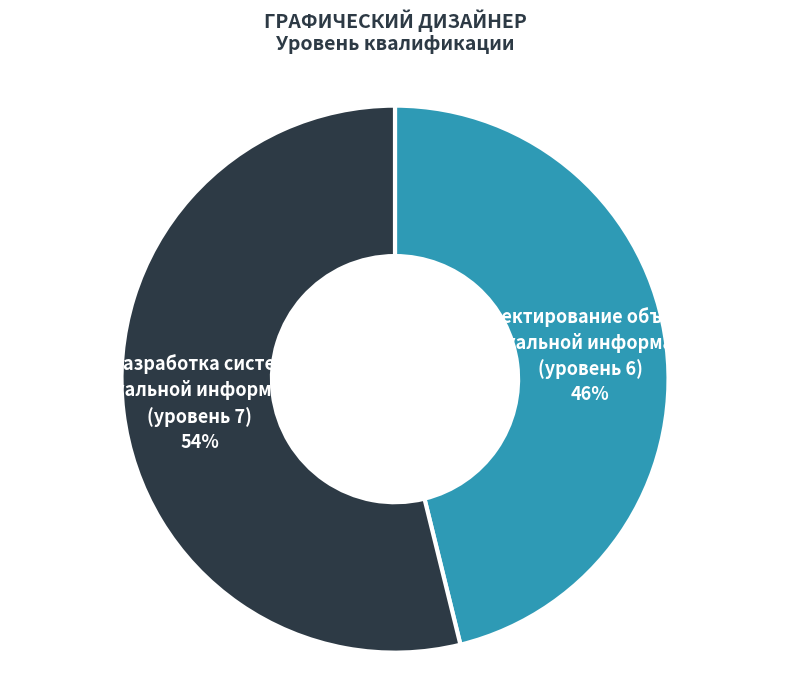

Rank the categories by value from lowest to highest.

Проектирование объектов визуальной информации (уровень 6) 46%, Разработка систем визуальной информации (уровень 7) 54%